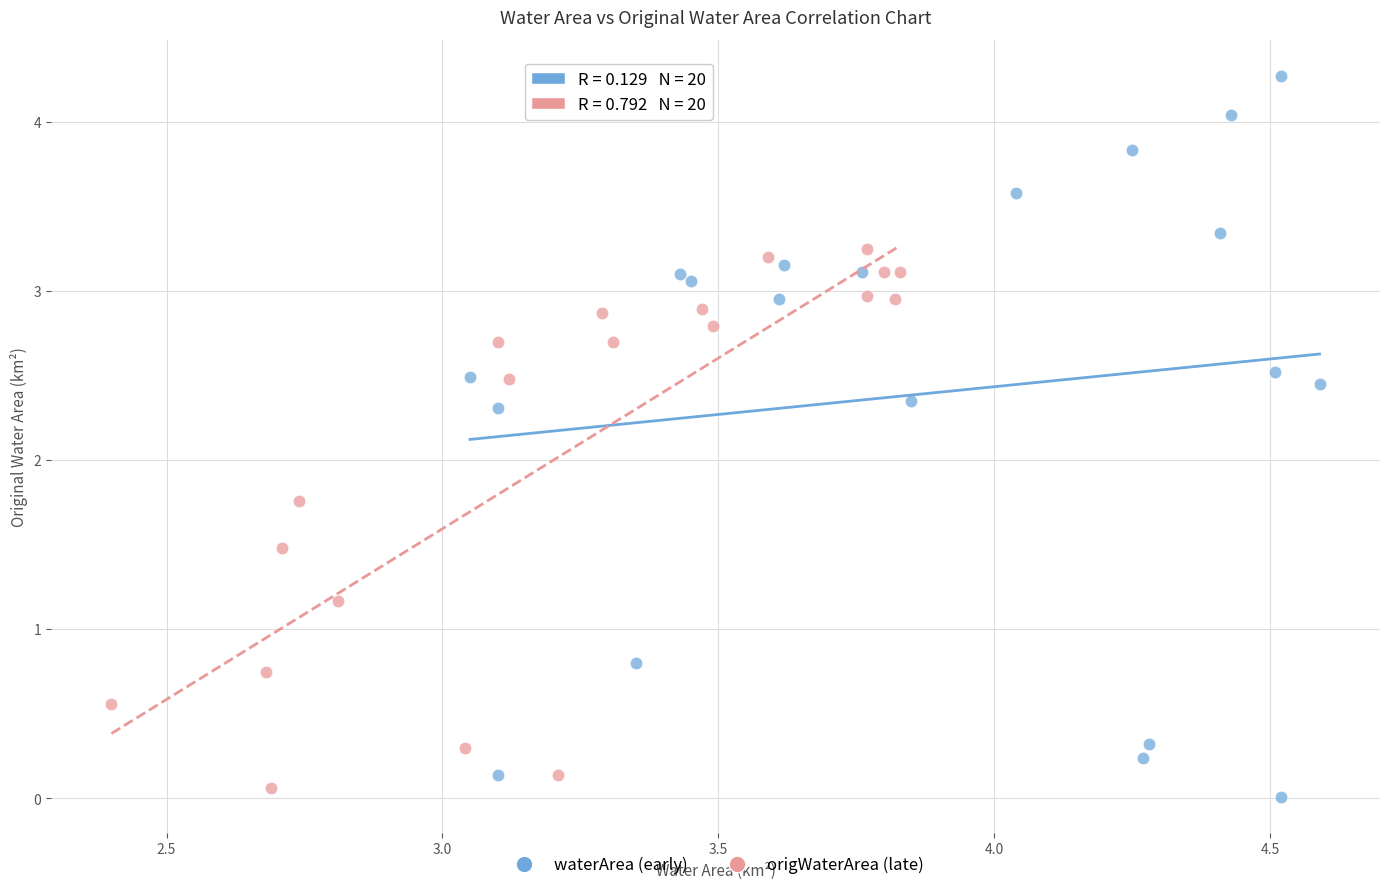

Which series contains the highest Y value?

waterArea (early)